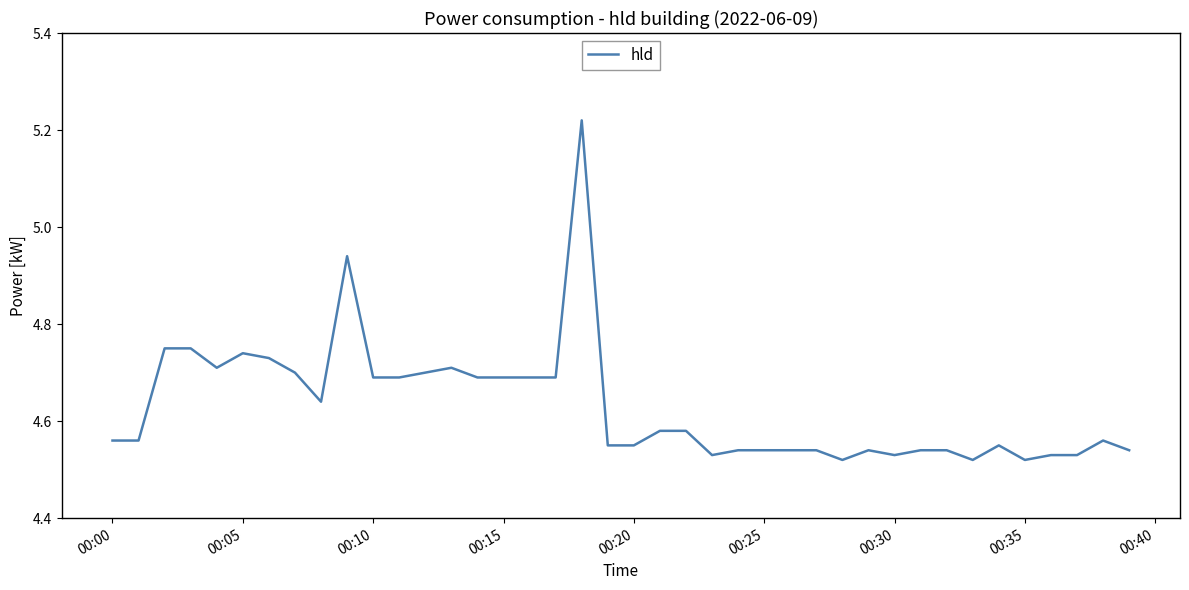

What is the difference between the maximum and minimum values?

0.7